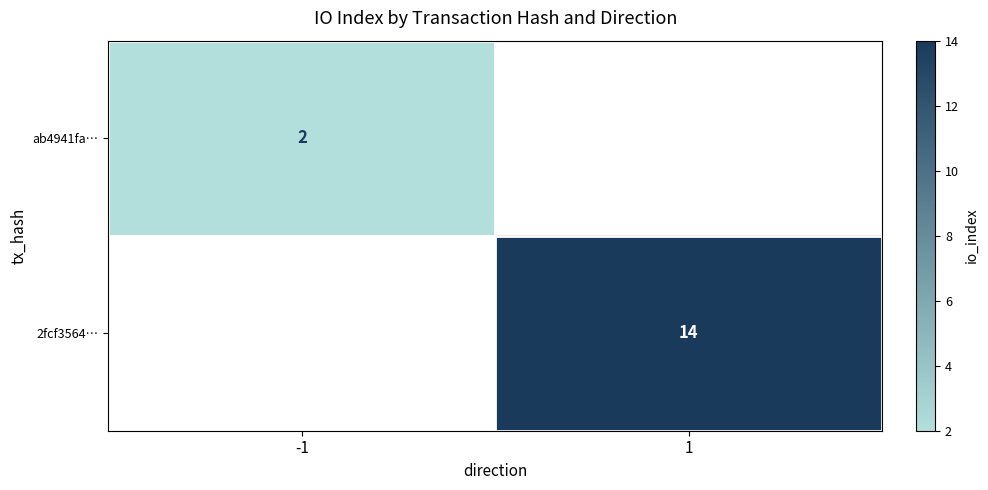

The value of ab4941fa… at -1 is 2. True or false?

True